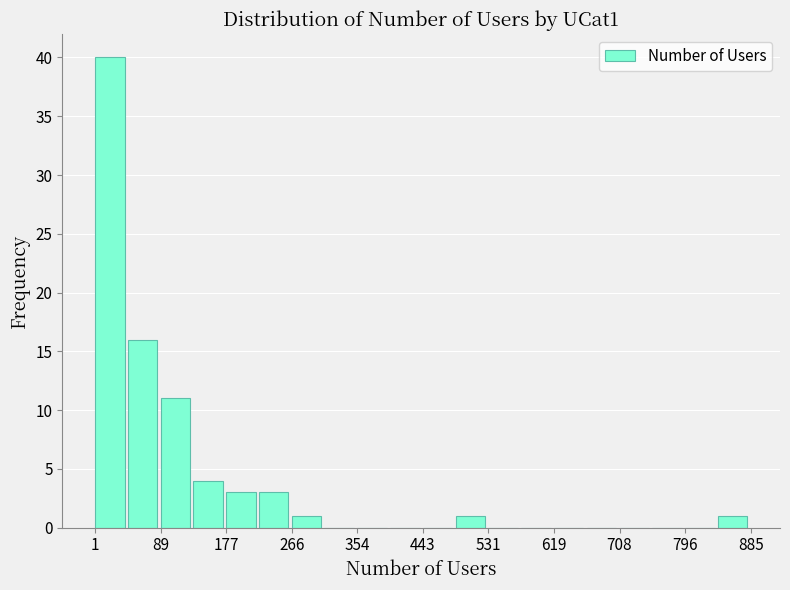

Reading left to right, transcribe this chart: for each bar, give the range it covers on the x-axis and its height. Neither the bar edges nor the heights are printed on the chart, so give them approximately, as read against the axes.

0 to 50: 40
50 to 90: 16
90 to 130: 11
130 to 180: 4
180 to 220: 3
220 to 270: 3
270 to 310: 1
310 to 350: 0
350 to 400: 0
400 to 440: 0
440 to 490: 0
490 to 530: 1
530 to 580: 0
580 to 620: 0
620 to 660: 0
660 to 710: 0
710 to 750: 0
750 to 800: 0
800 to 840: 0
840 to 890: 1